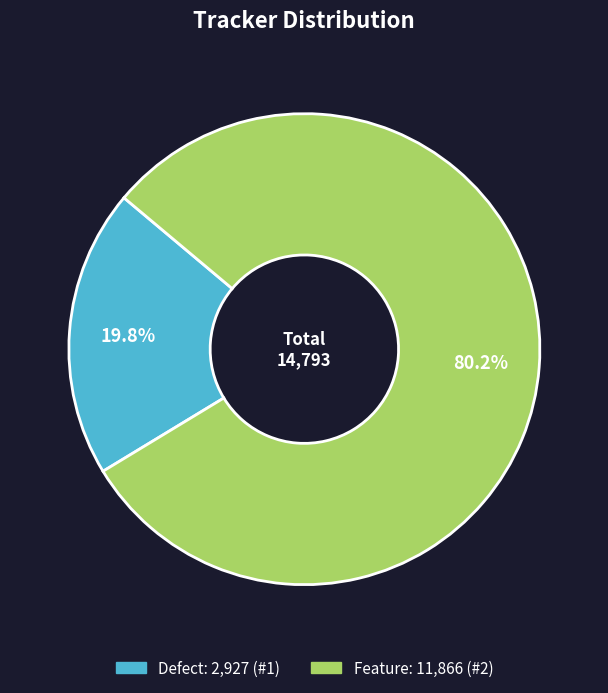

What is the ratio of the value at Defect to the value at Feature?

0.2